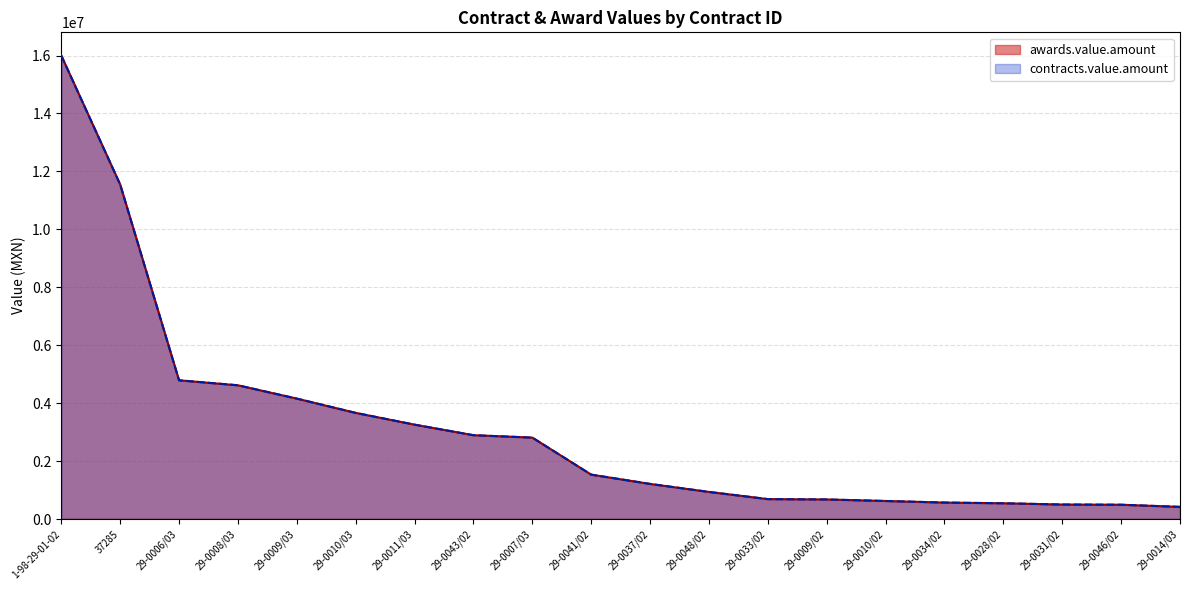

What are all the series names shown in the legend?

awards.value.amount, contracts.value.amount